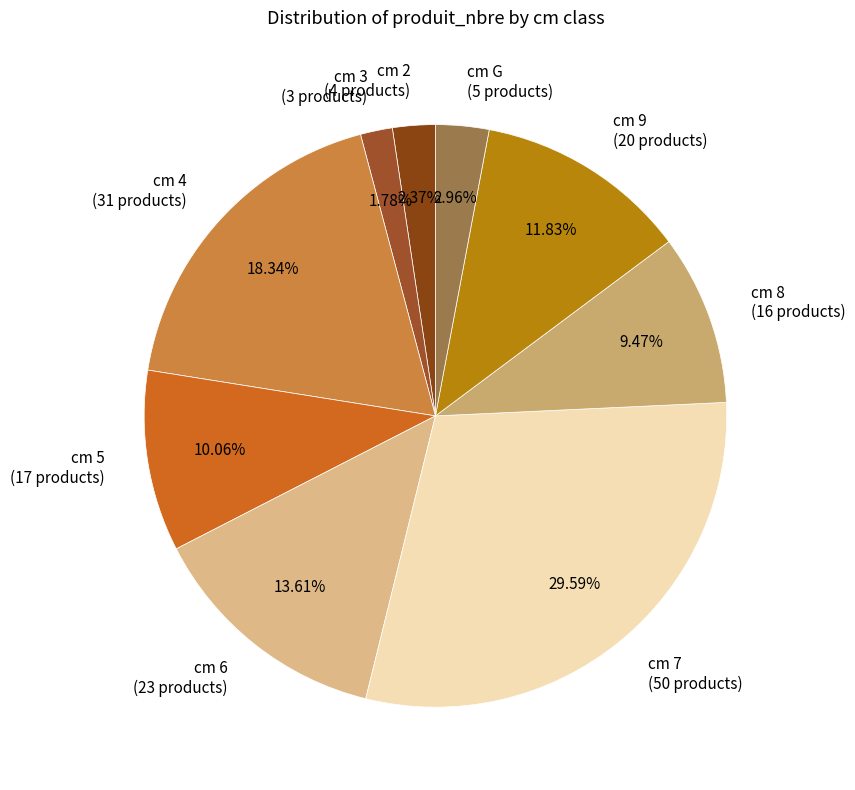

What is the smallest slice in the pie chart?

cm 3